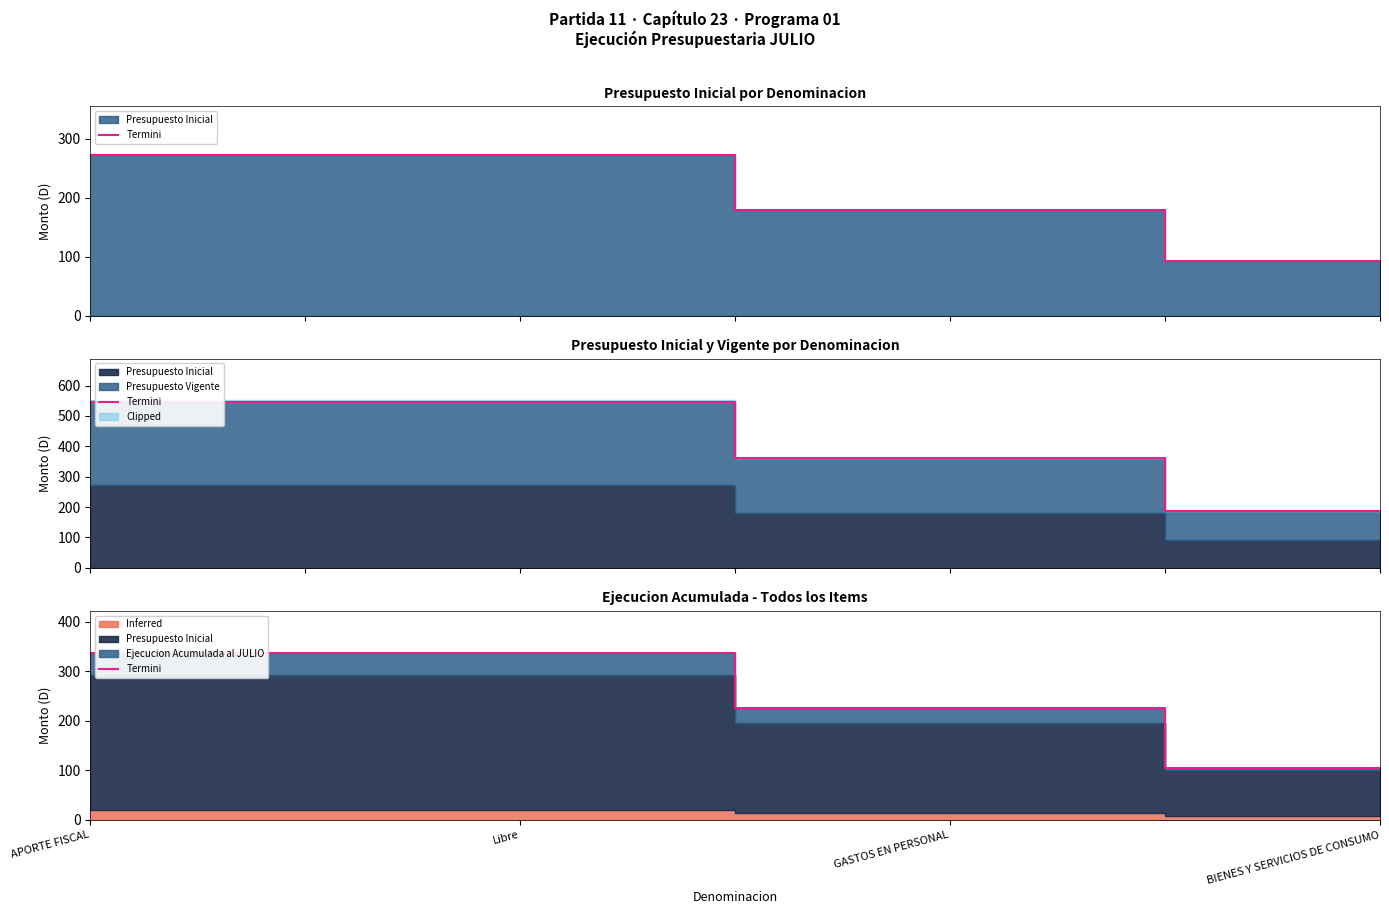

What is the label of the 1st point from the right?

BIENES Y SERVICIOS DE CONSUMO